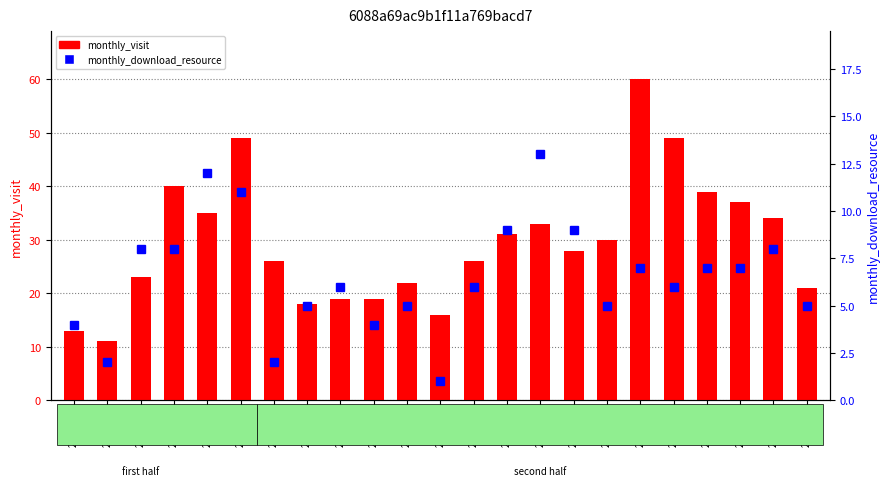

What is the difference between the maximum and second lowest values in the monthly_visit series?

47